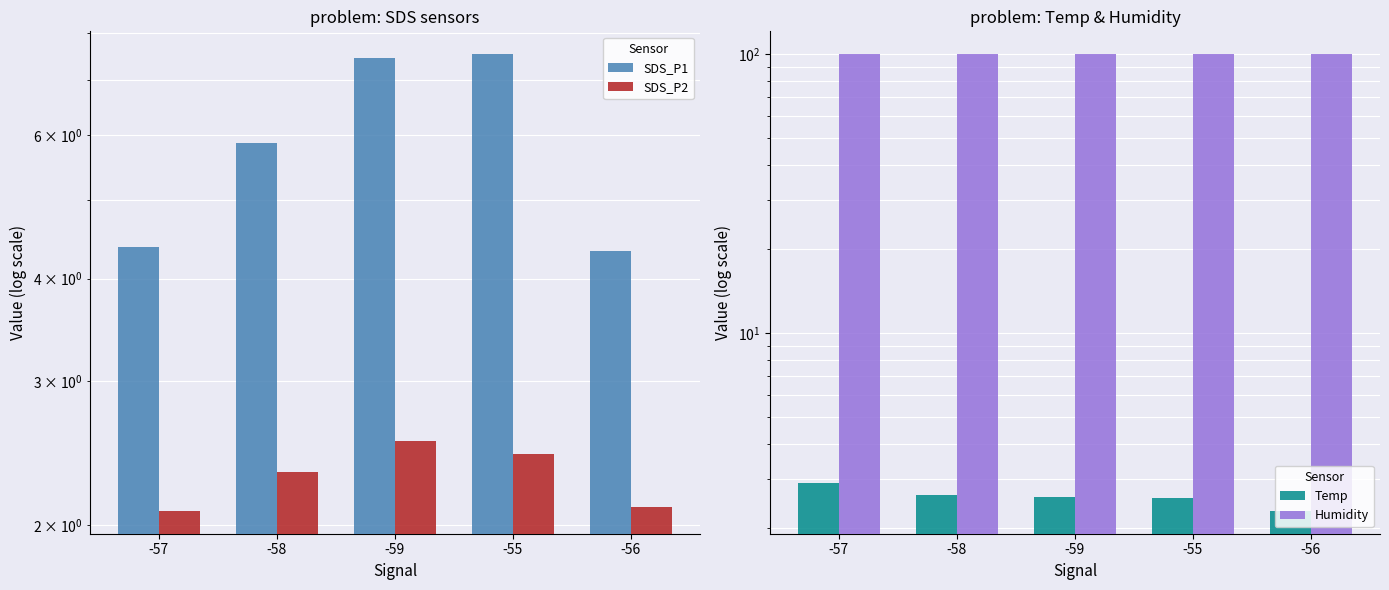

At which label is SDS_P2 closest to 2?

-57